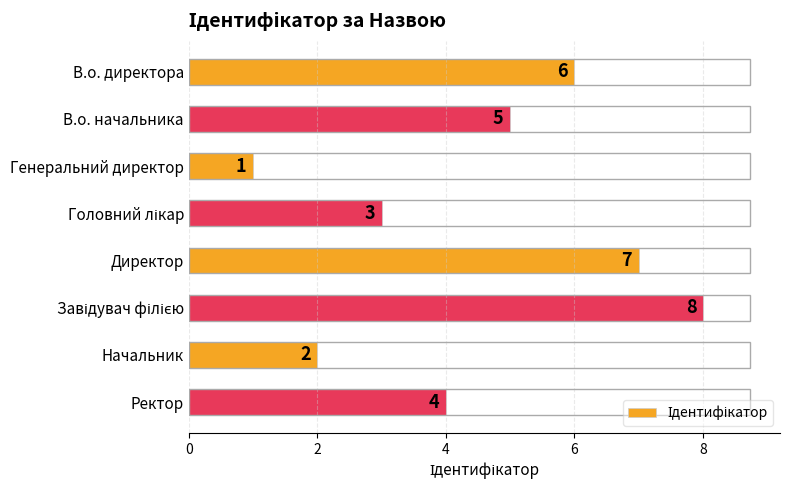

Reading bottom to top, extract all data points from this chart.

4	2	8	7	3	1	5	6